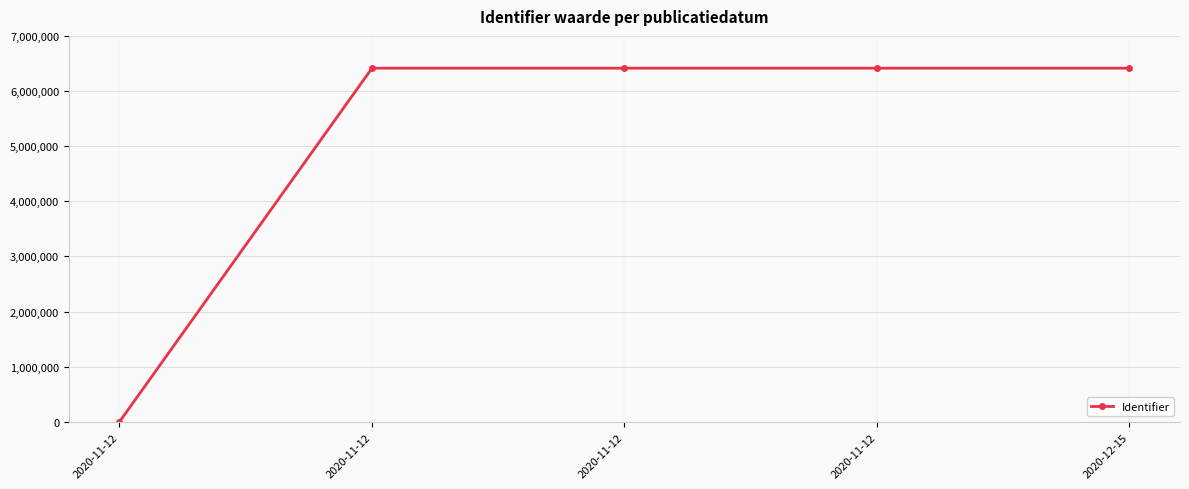

Reading right to left, extract all data points from this chart.

6414083	6414073	6414093	6414075	0